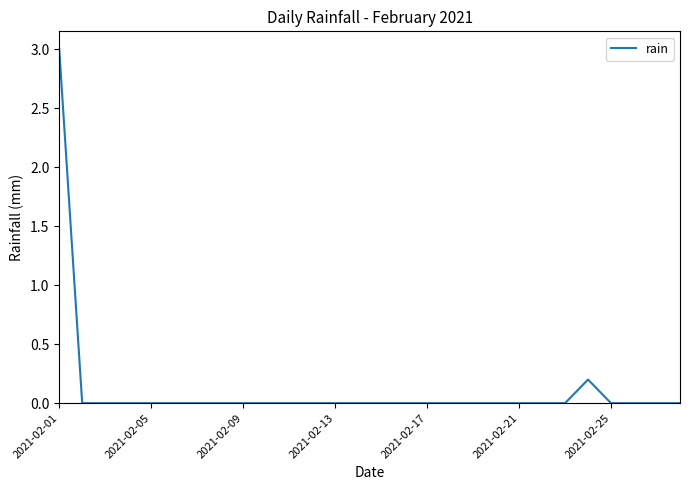

What is the maximum value shown in the chart?

3.0